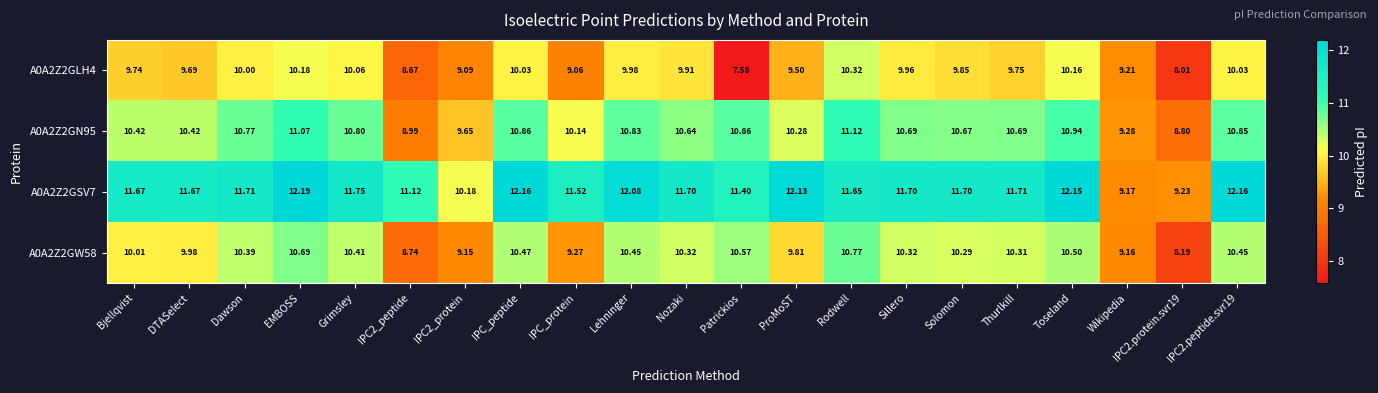

At which category is the sum across all series the highest?

EMBOSS